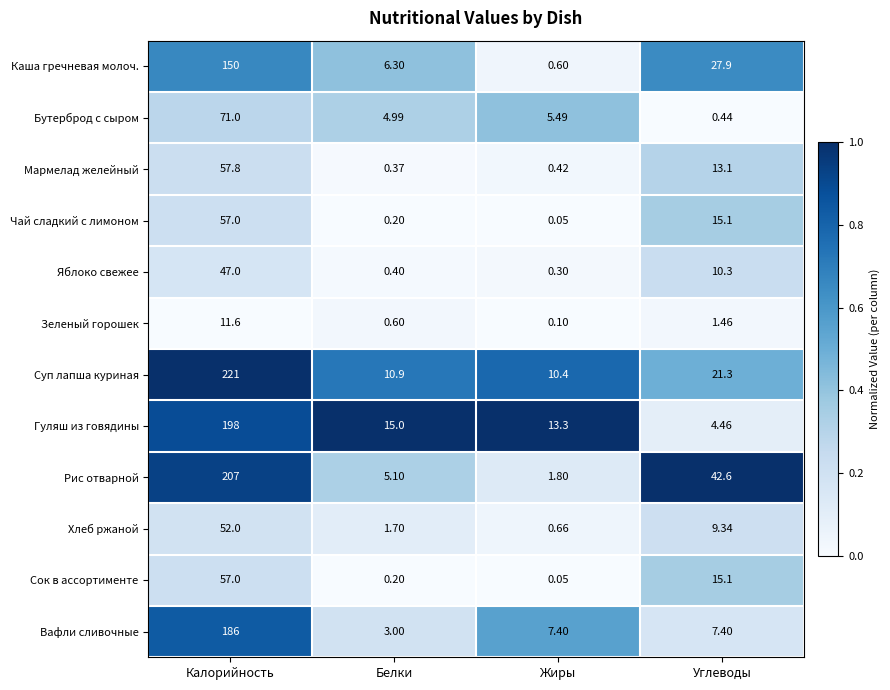

Which series changed the most between Жиры and Углеводы?

Рис отварной